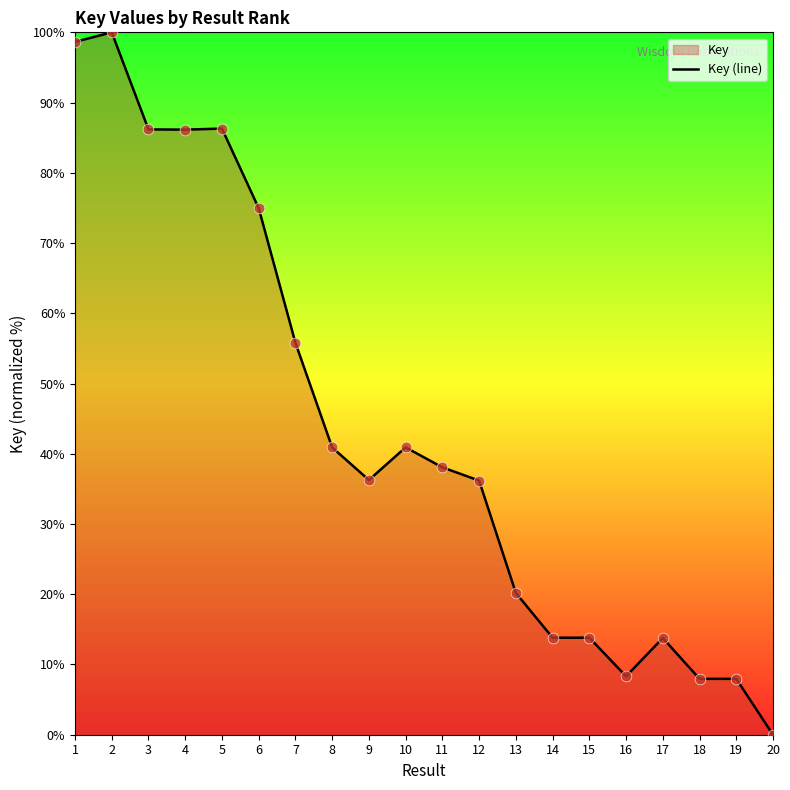

Which has a higher value, 8 or 19?

8